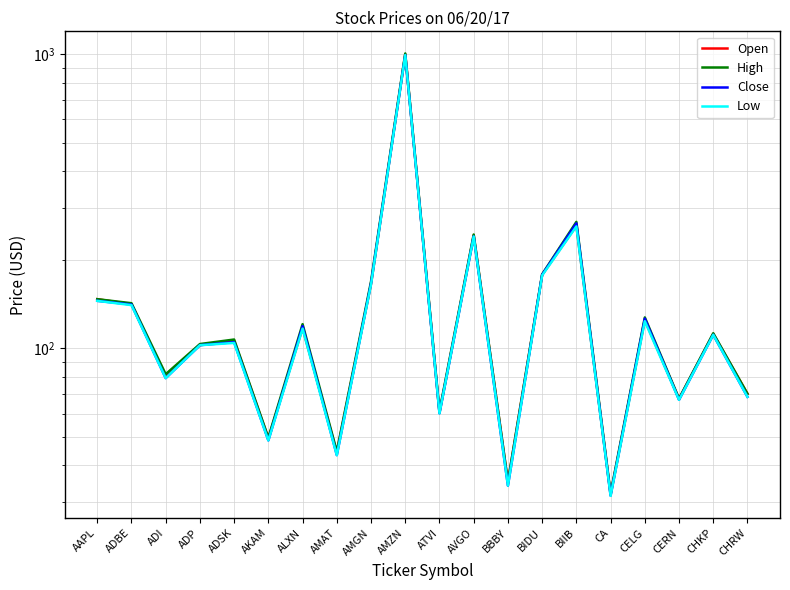

True or false: Close has more than 1 points higher than both neighbors.

True